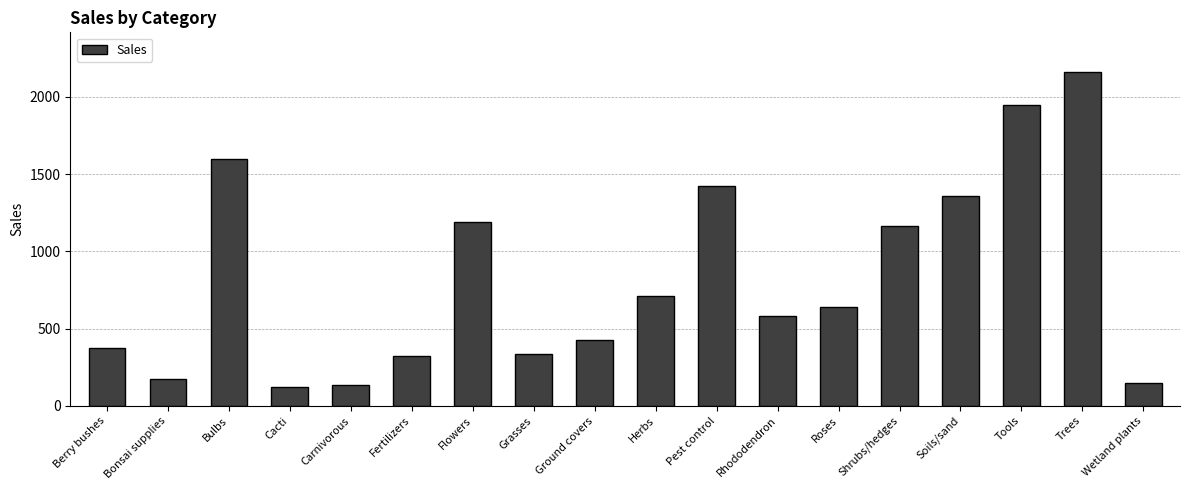

At which label does the data first exceed 639?

Bulbs